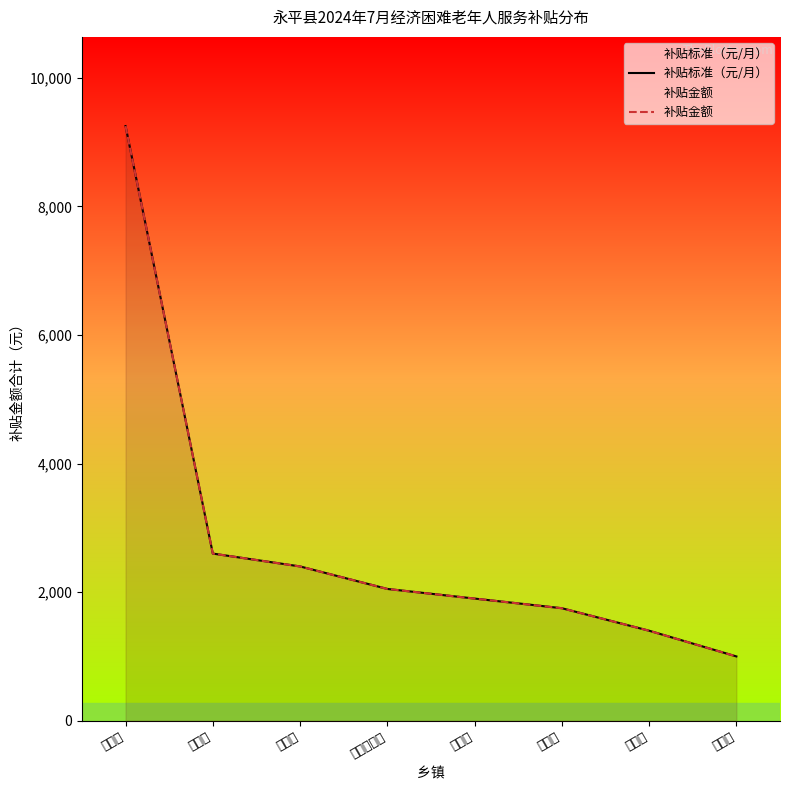

What are all the series names shown in the legend?

补贴标准（元/月）, 补贴金额